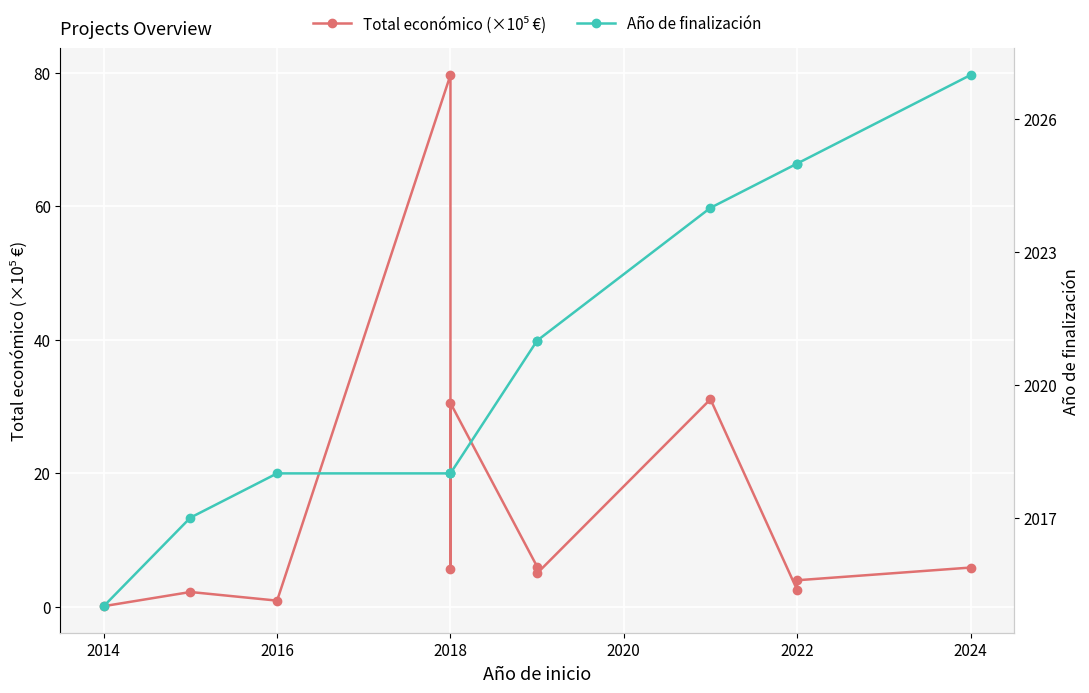

What is the average value of the Año de finalización series?

2020.6